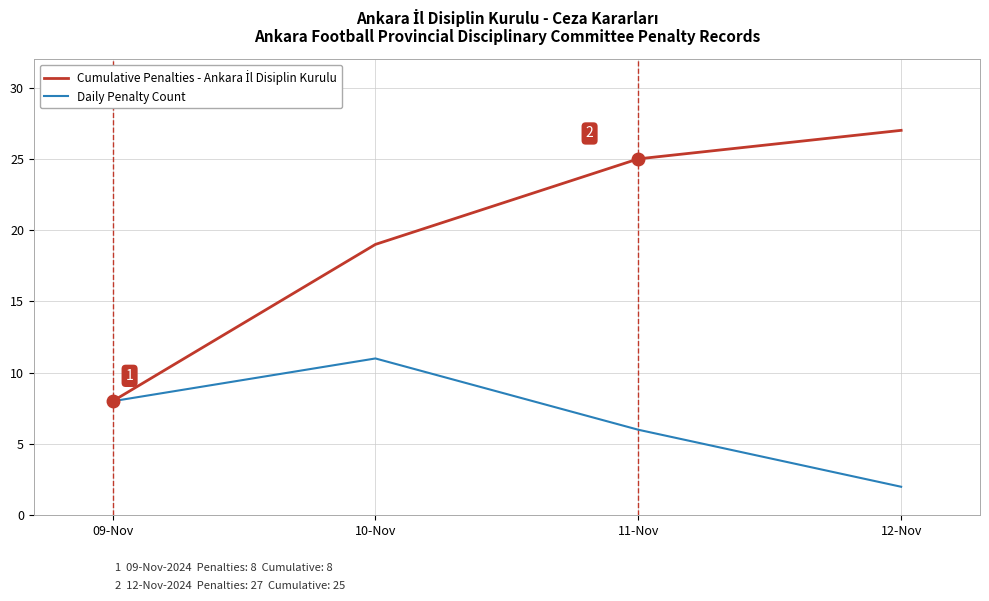

What is the greatest value displayed?

27